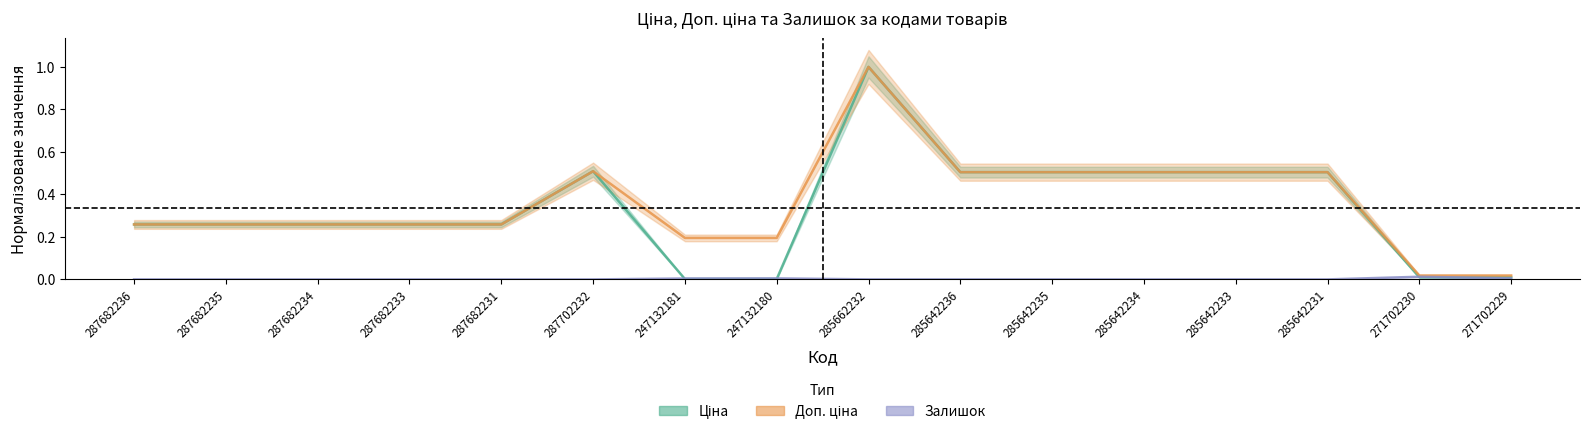

Reading left to right, transcribe all the data shown in this chart.

Ціна: 287682236=0.3	287682235=0.3	287682234=0.3	287682233=0.3	287682231=0.3	287702232=0.5	247132181=0.0	247132180=0.0	285662232=1.0	285642236=0.5	285642235=0.5	285642234=0.5	285642233=0.5	285642231=0.5	271702230=0.0	271702229=0.0
Доп. ціна: 287682236=0.3	287682235=0.3	287682234=0.3	287682233=0.3	287682231=0.3	287702232=0.5	247132181=0.2	247132180=0.2	285662232=1.0	285642236=0.5	285642235=0.5	285642234=0.5	285642233=0.5	285642231=0.5	271702230=0.0	271702229=0.0
Залишок: 287682236=0.0	287682235=0.0	287682234=0.0	287682233=0.0	287682231=0.0	287702232=0.0	247132181=0.0	247132180=0.0	285662232=0.0	285642236=0.0	285642235=0.0	285642234=0.0	285642233=0.0	285642231=0.0	271702230=0.0	271702229=0.0